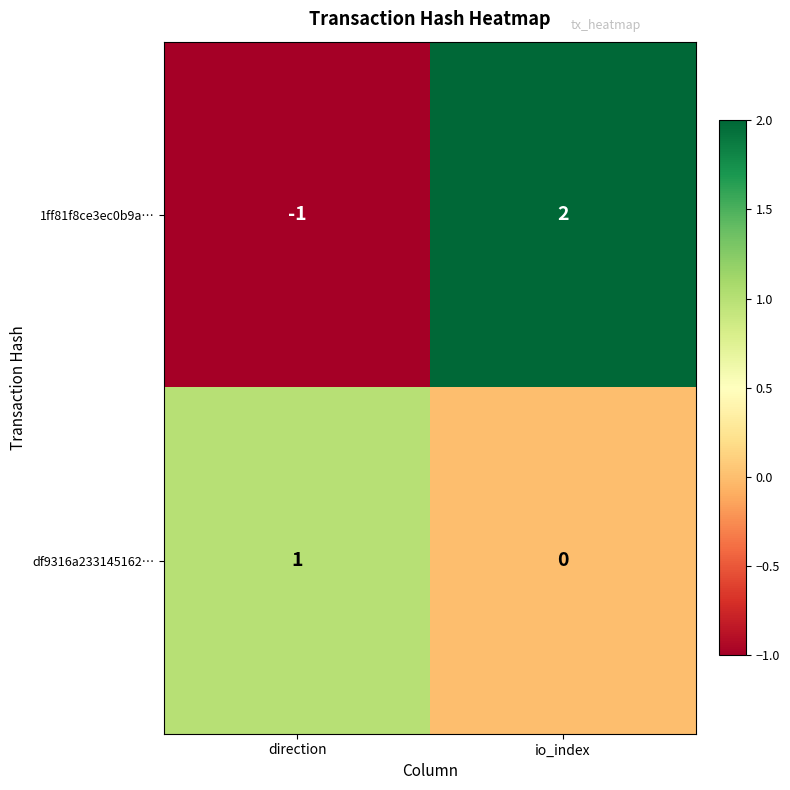

Reading left to right, transcribe all the data shown in this chart.

1ff81f8ce3ec0b9a…: -1	2
df9316a233145162…: 1	0